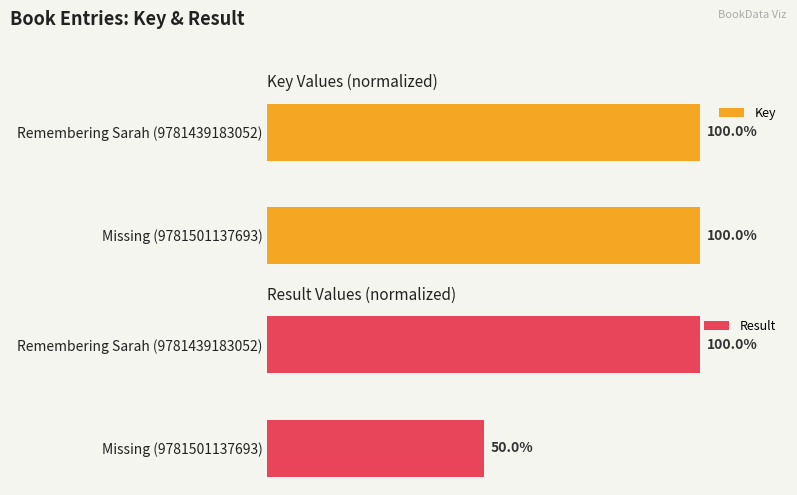

At which label does Result reach its peak?

Remembering Sarah (9781439183052)